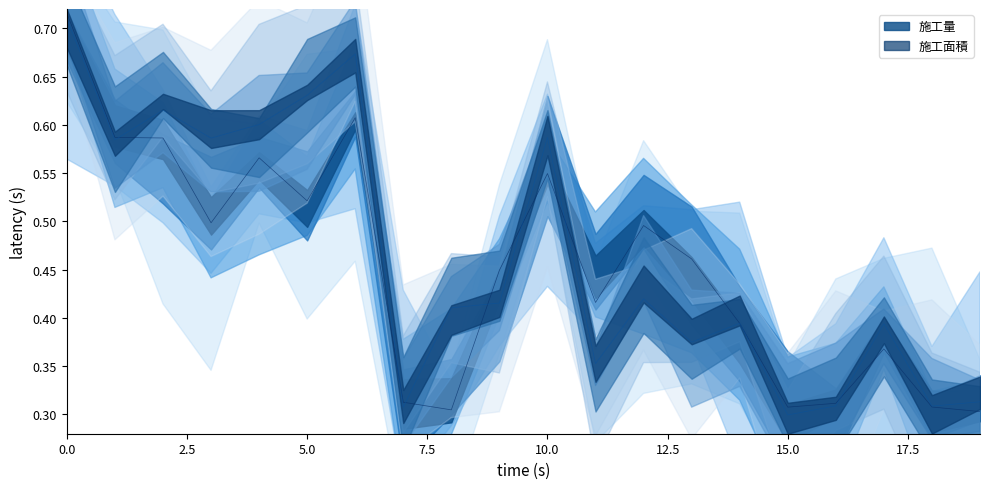

Which label corresponds to the smallest value in the chart?

15.0